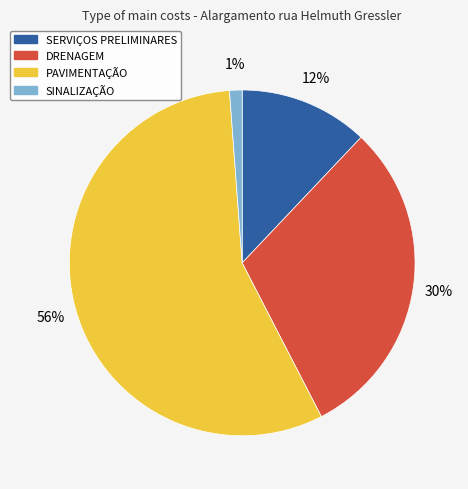

Between PAVIMENTAÇÃO and DRENAGEM, which is larger?

PAVIMENTAÇÃO